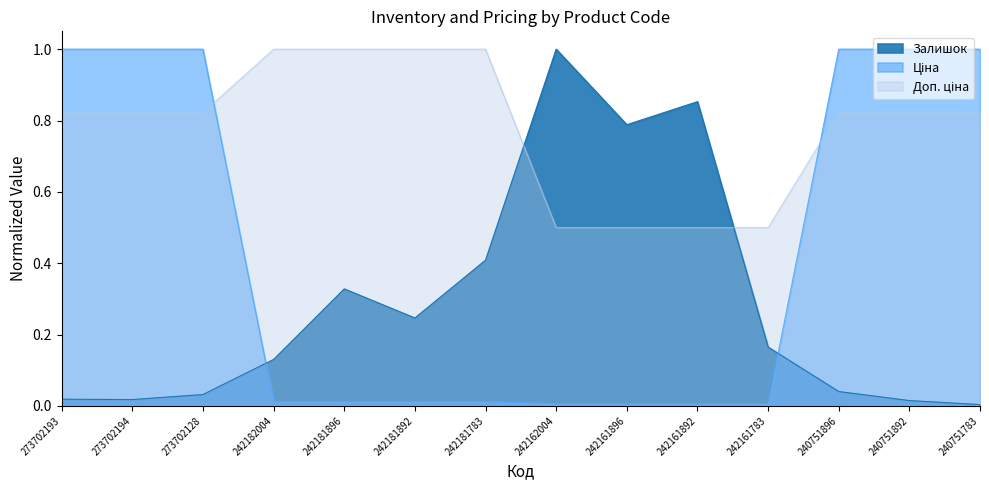

Rank the series by their maximum value, from highest to lowest.

Залишок, Ціна, Доп. ціна